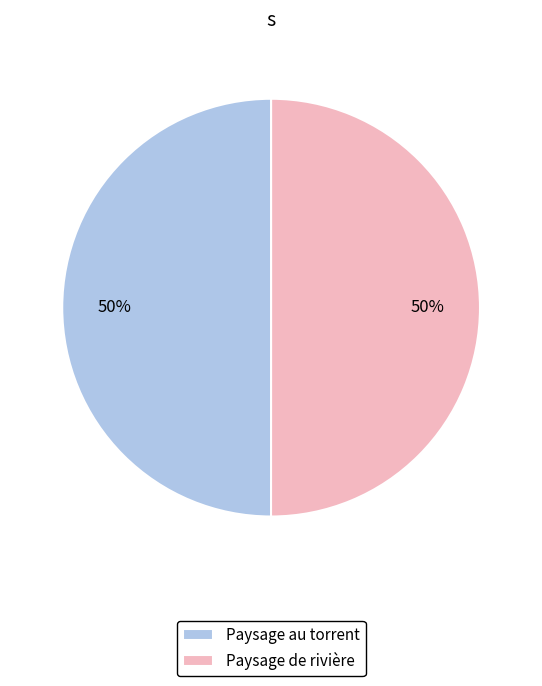

Count the number of slices in the pie.

2